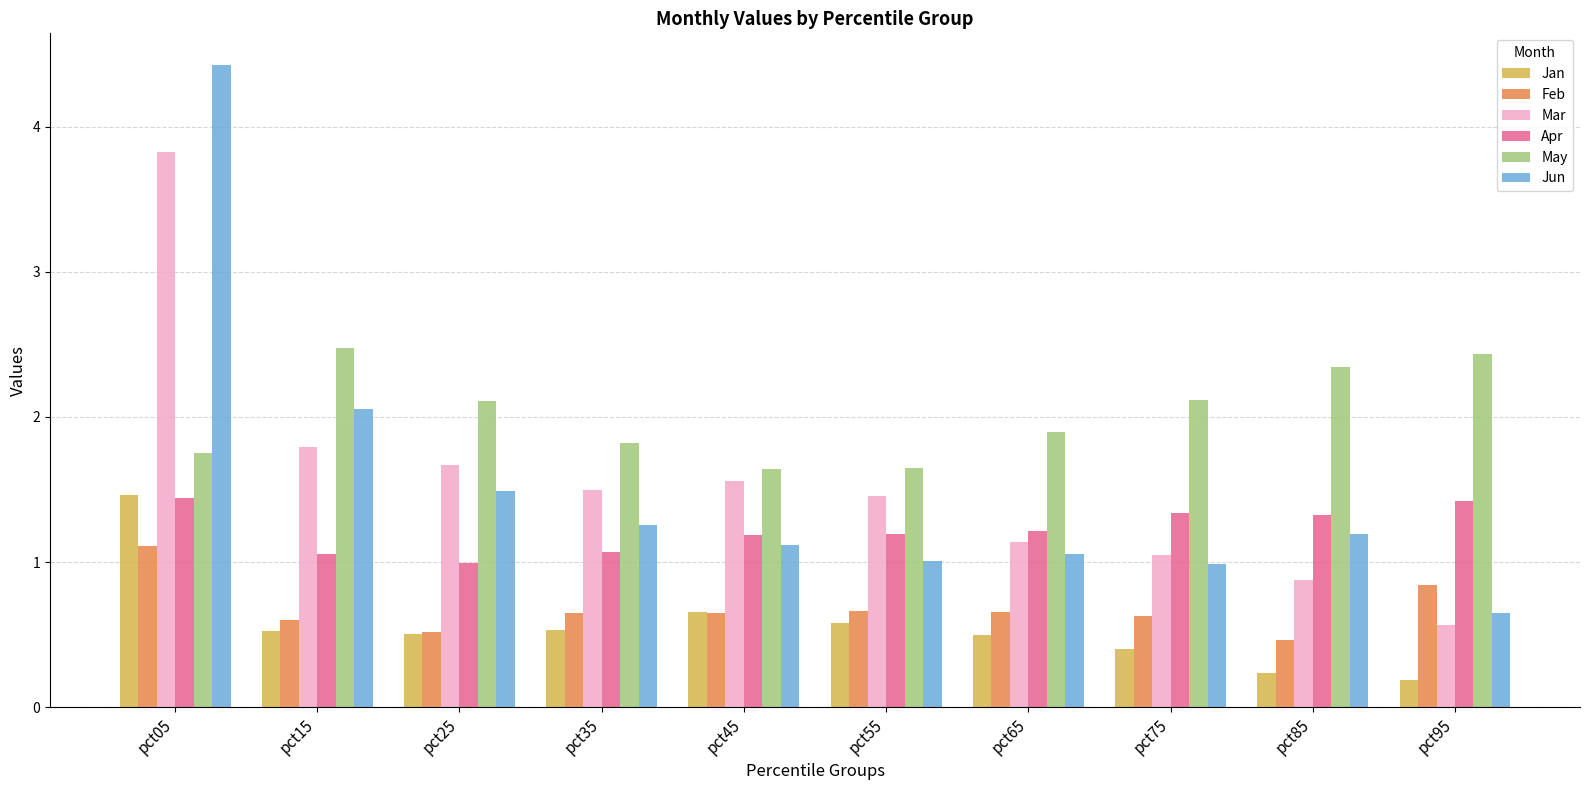

What is the maximum value shown in the chart?

4.4